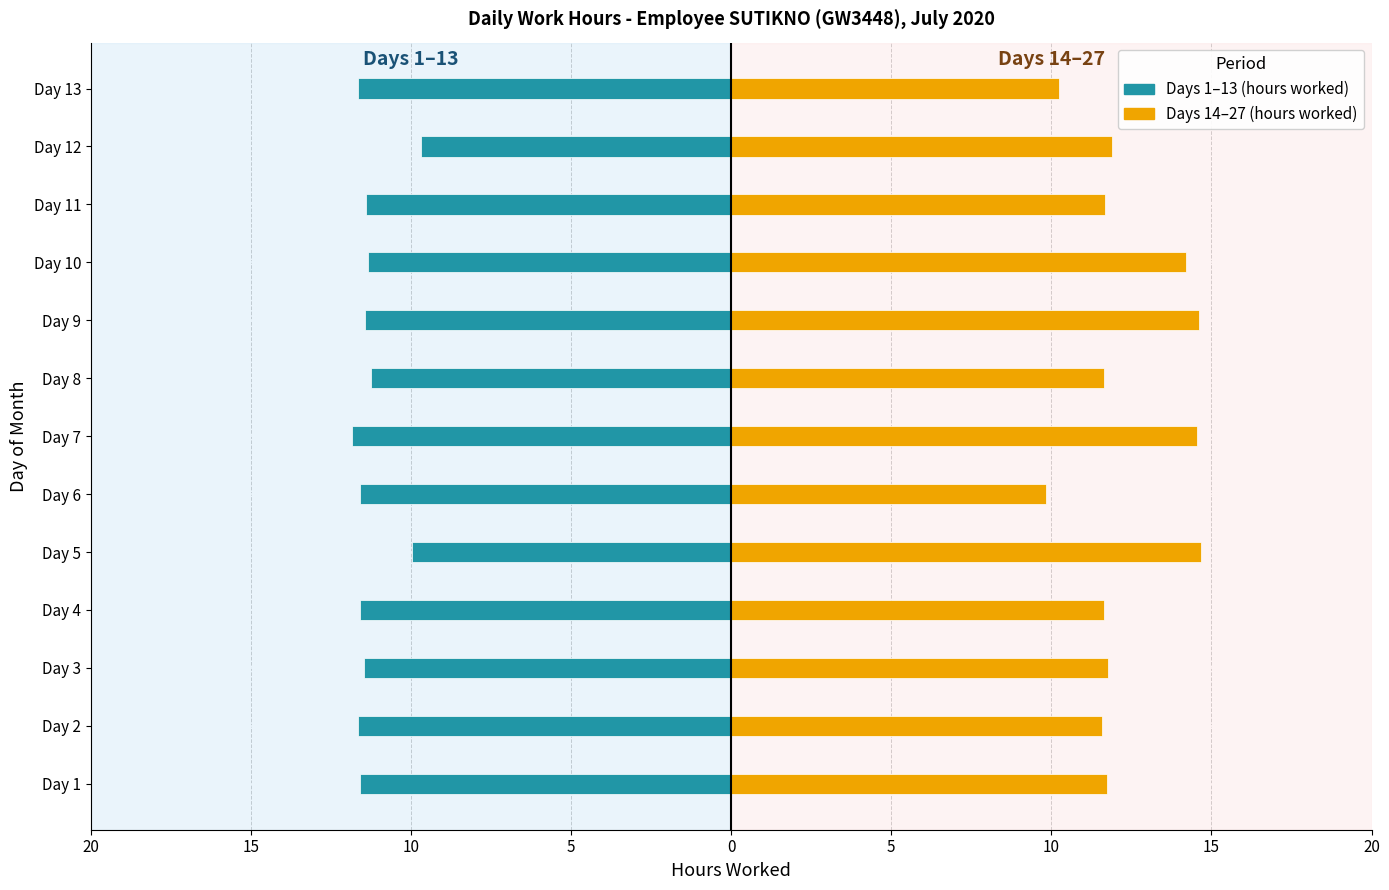

Is it true that Days 14-27 (hours, right) equals 23.5 at Day 10?

False